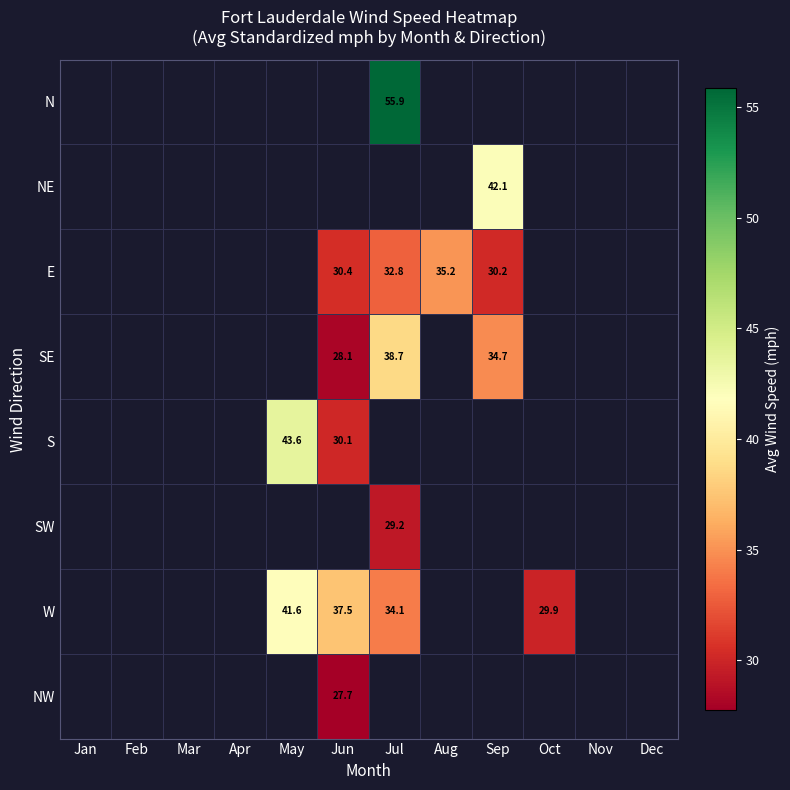

Is the value of W at Jun greater than the value of E at Aug?

Yes